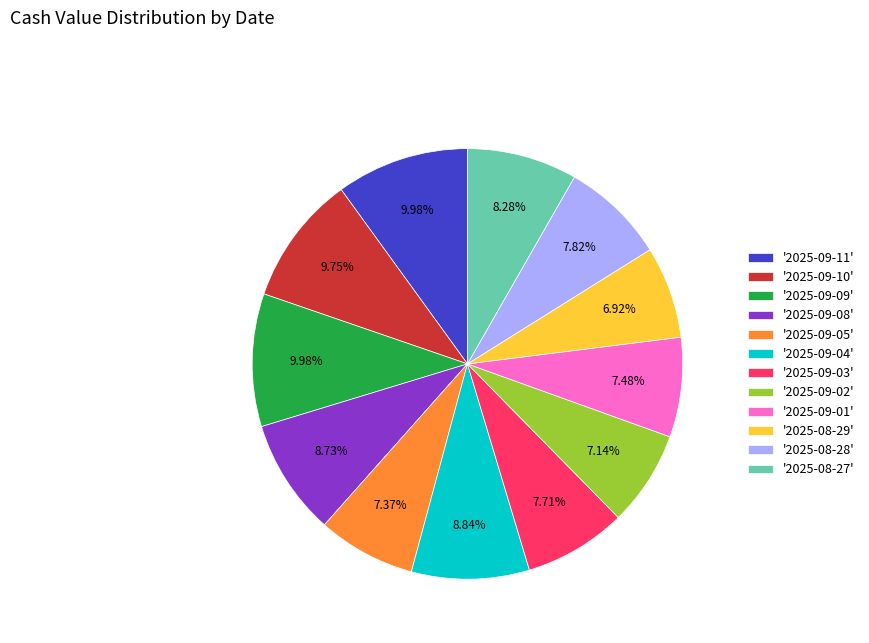

Between '2025-08-27' and '2025-09-04', which is larger?

'2025-09-04'